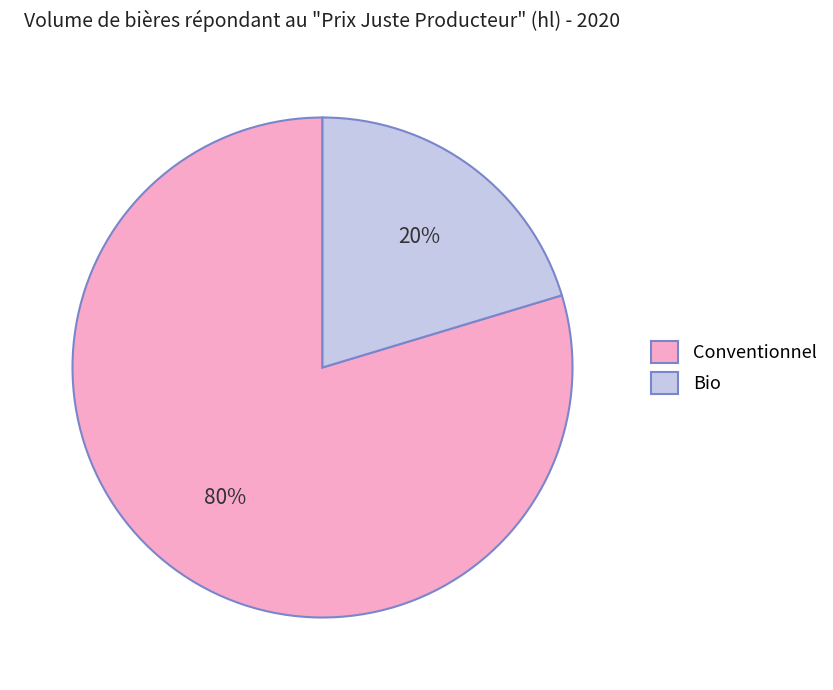

What is the smallest slice in the pie chart?

Bio